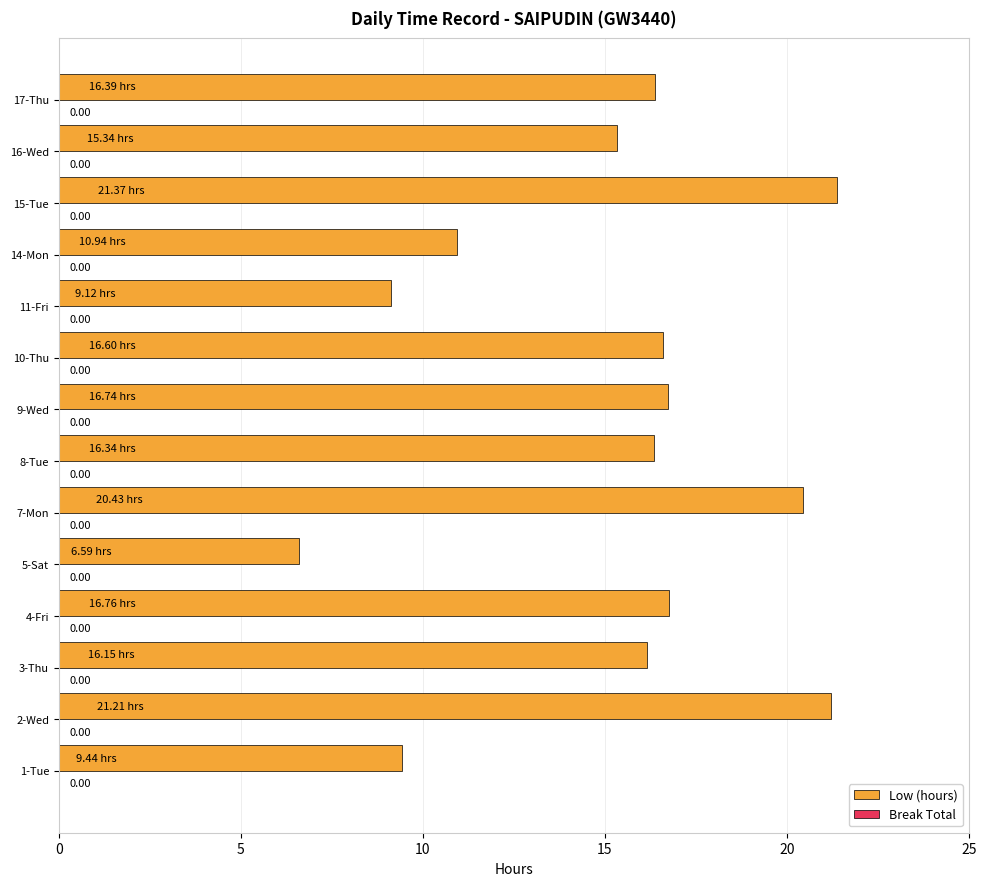

Are the bars horizontal?

Yes